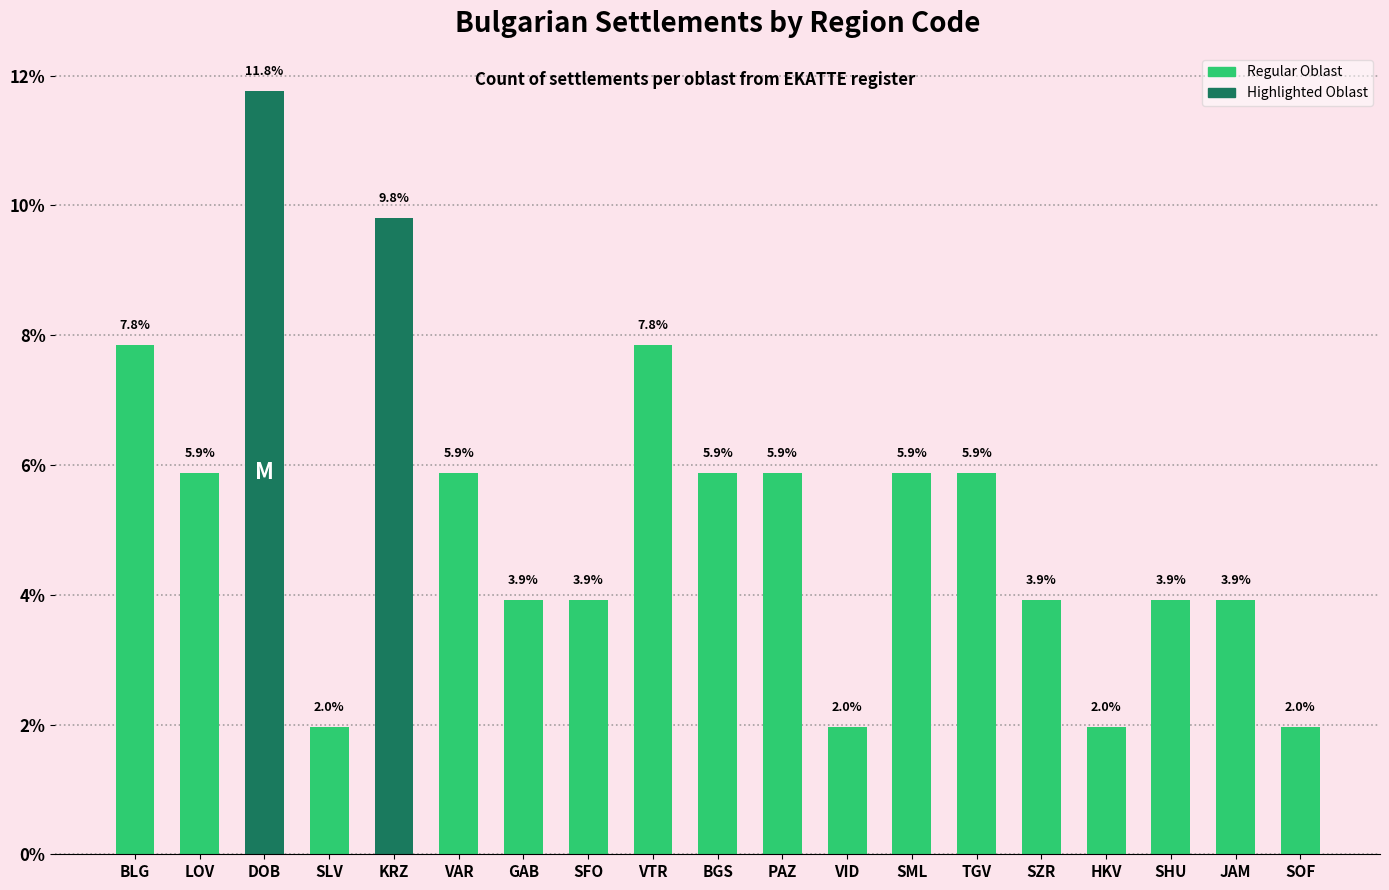

What is the change in value from VAR to SHU?

-2.0